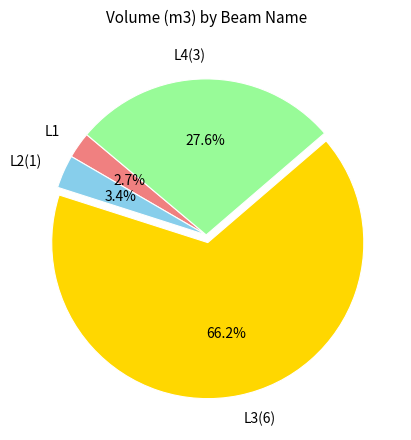

What is the smallest slice in the pie chart?

L1